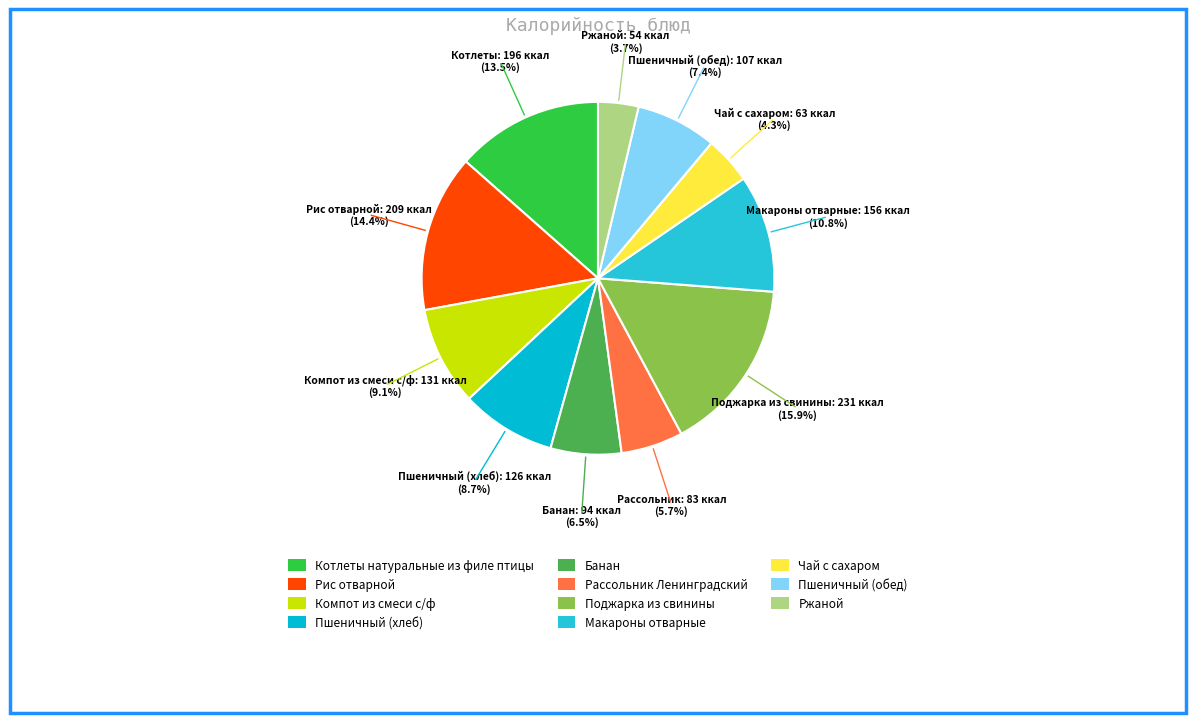

What portion of the pie excludes Рассольник Ленинградский?

94.3%